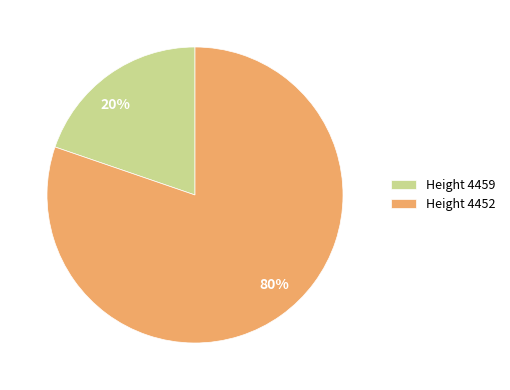

Do 80% and 20% together represent more than half of the pie?

Yes